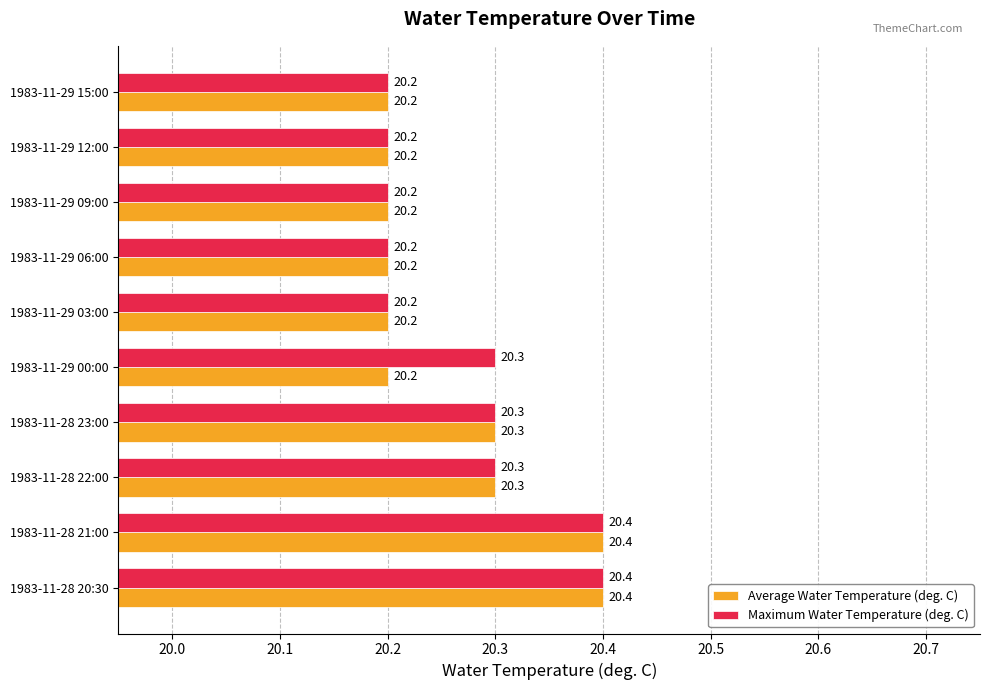

Count the number of data series in this chart.

2